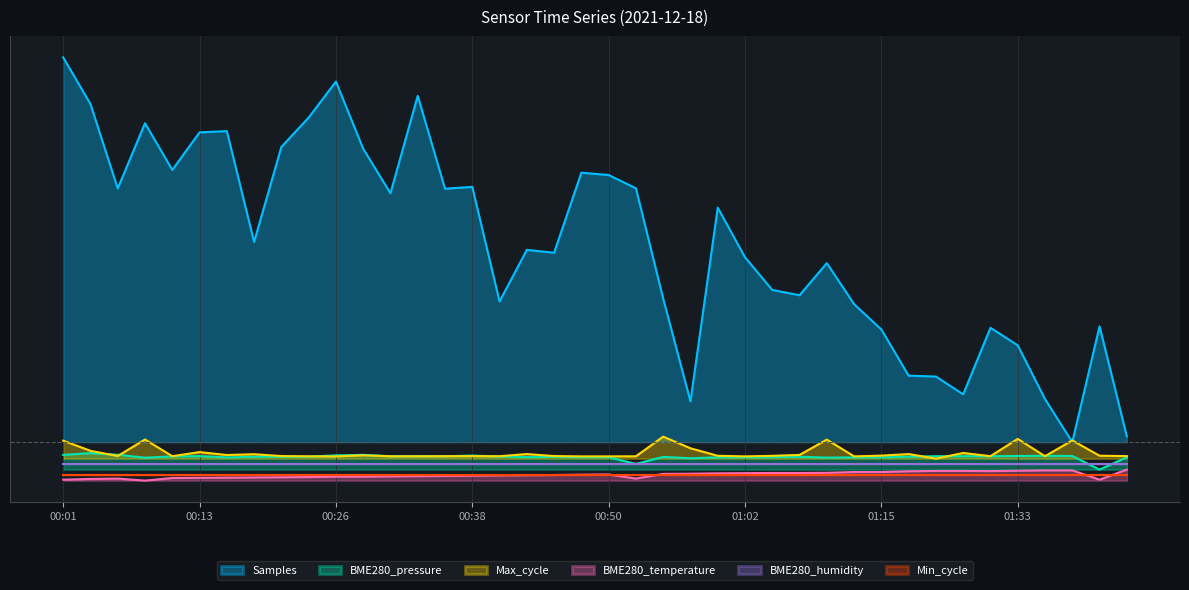

True or false: BME280_temperature and Max_cycle cross at least once.

False